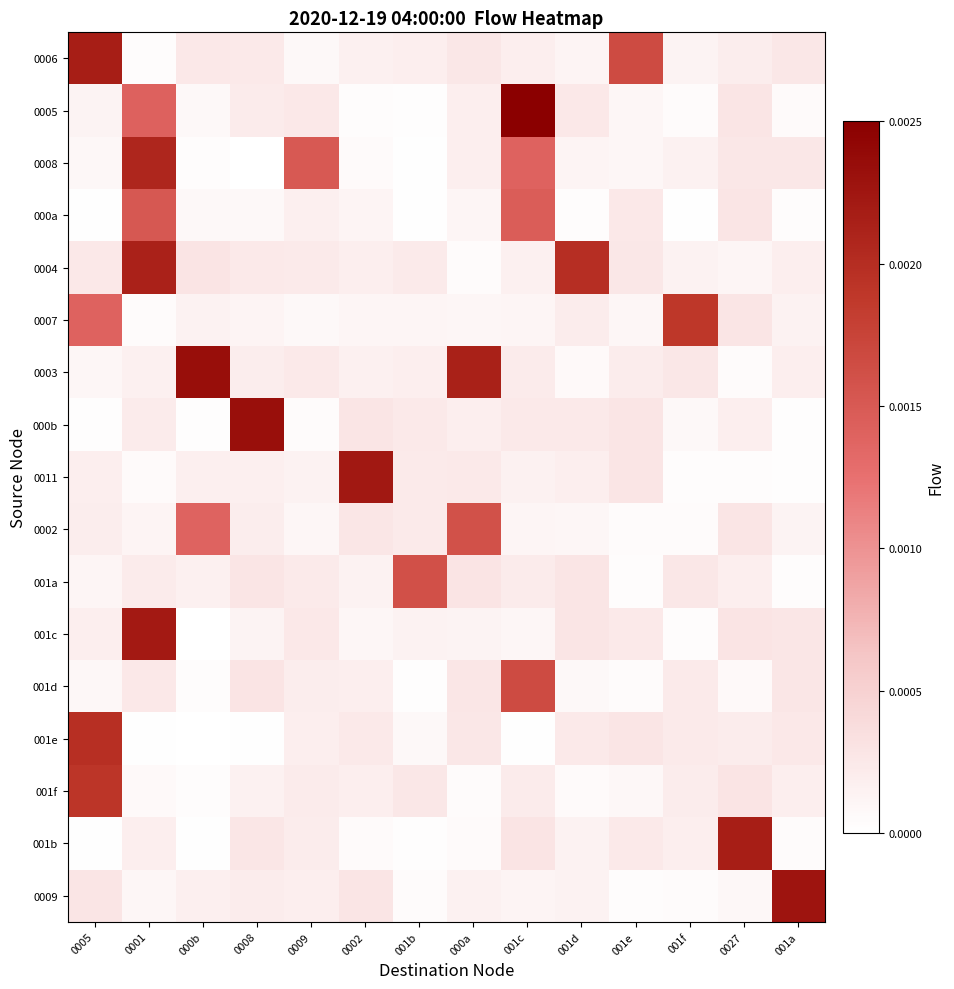

Which series has the largest total across all categories?

0003